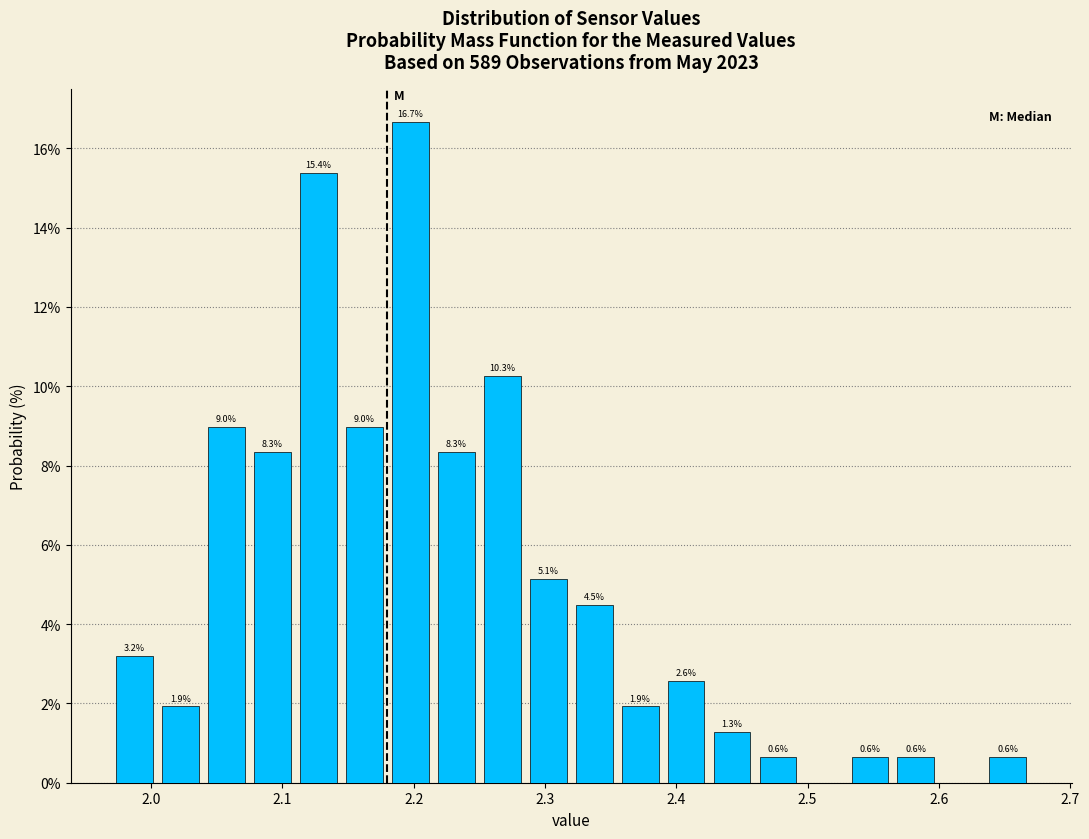

Around what value on the x-axis is the tallest bar? Give the approximate position of its centre, as read against the axis.

2.20